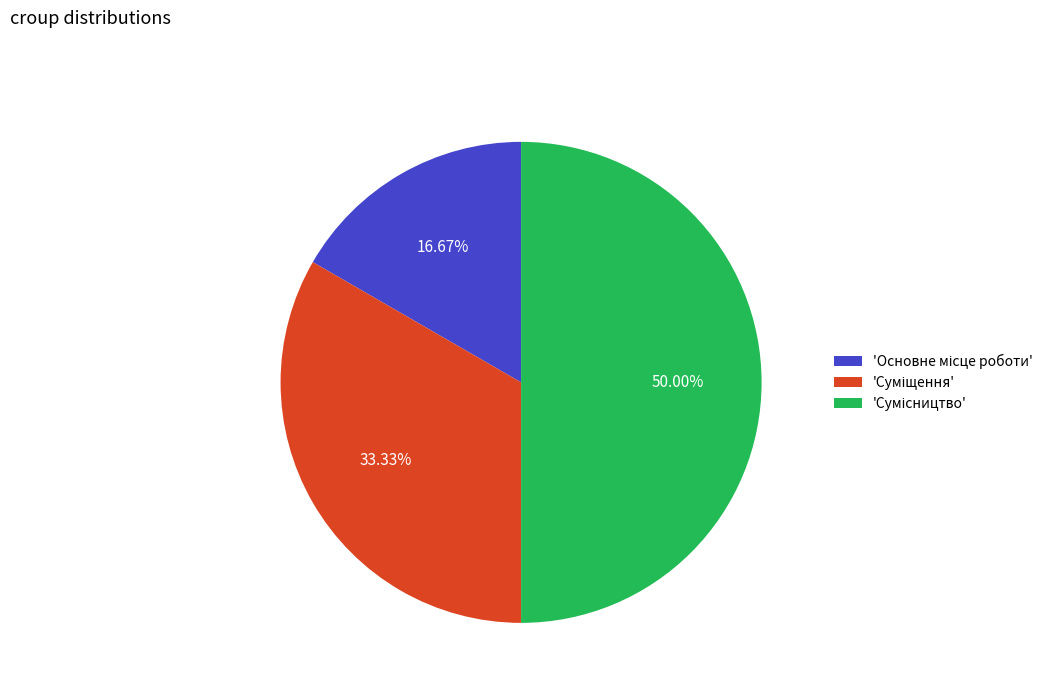

How many segments does this pie chart have?

3